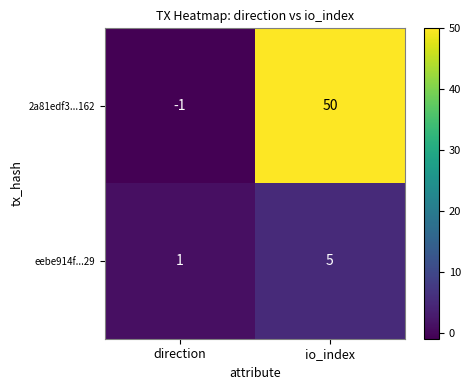

What is the difference between the eebe914f...29 values at direction and io_index?

4